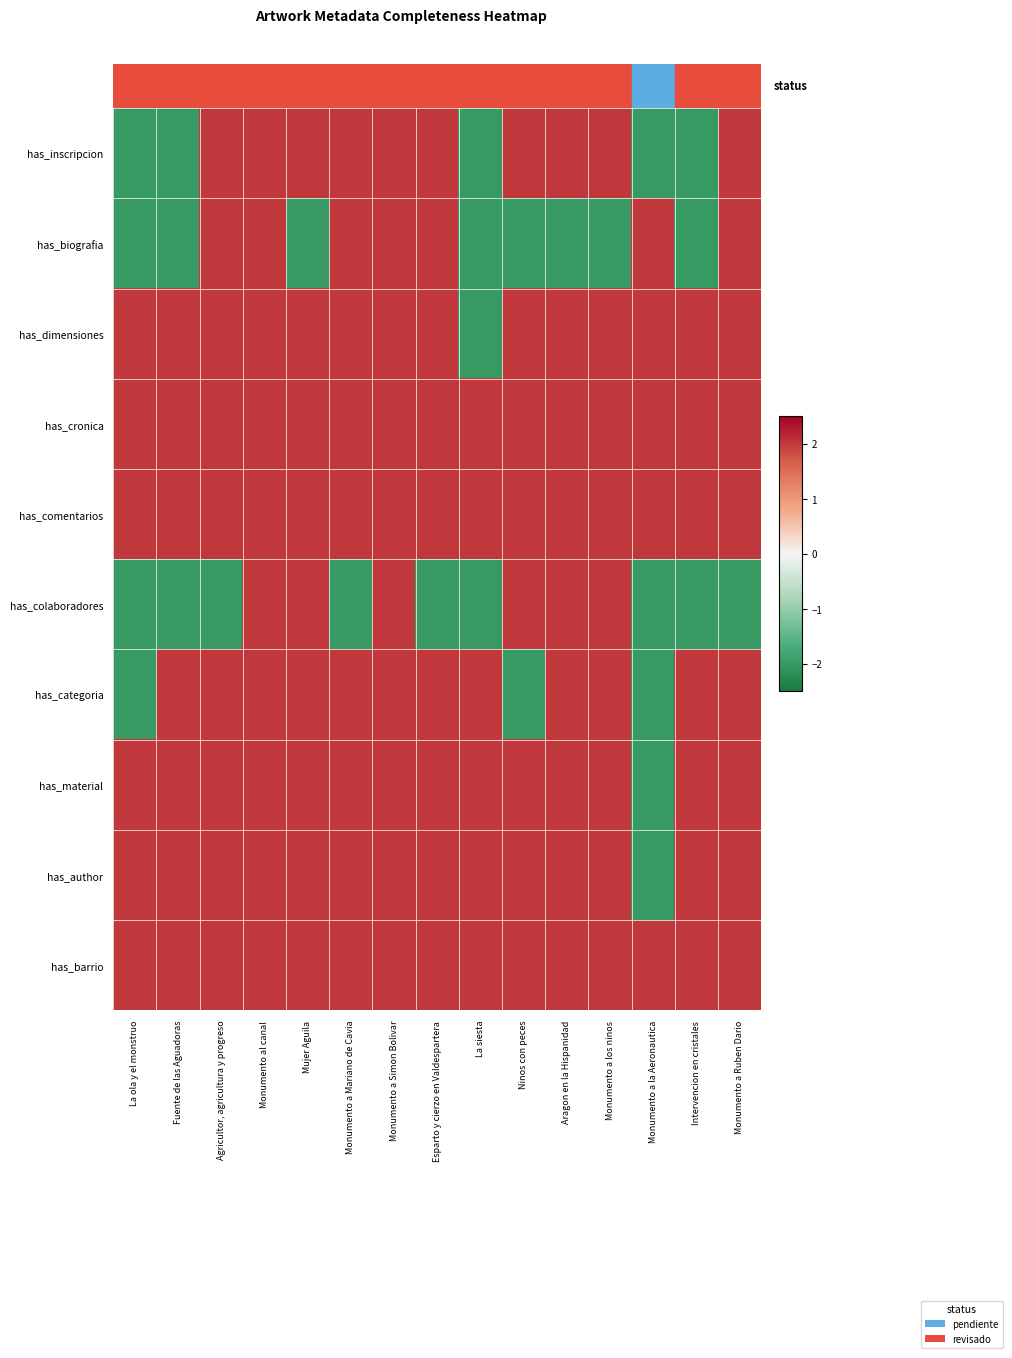

List the series in order of their peak value, lowest first.

has_inscripcion, has_biografia, has_dimensiones, has_cronica, has_comentarios, has_colaboradores, has_categoria, has_material, has_author, has_barrio